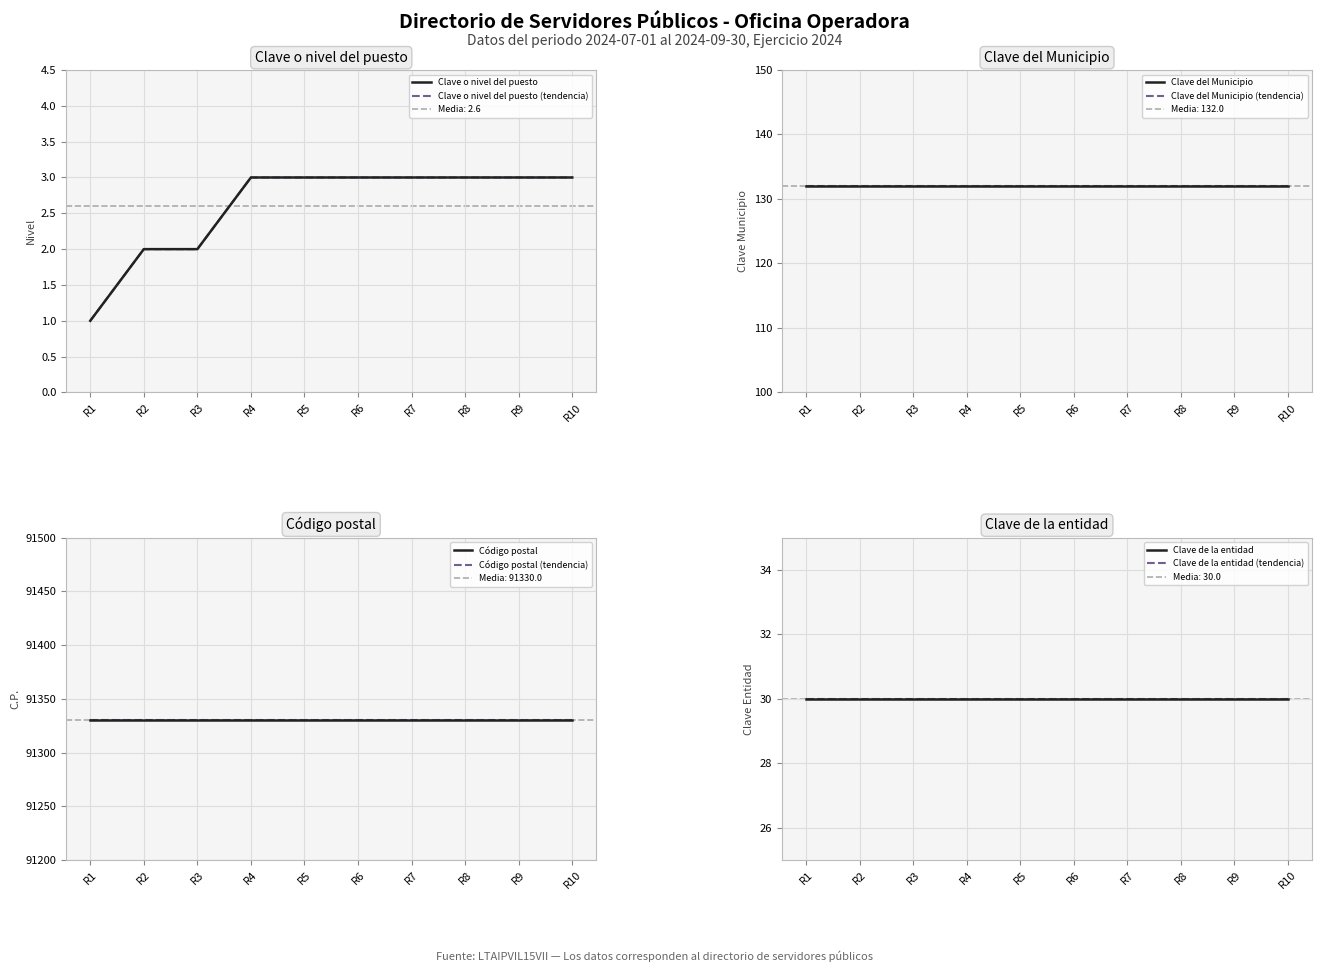

Reading left to right, list all the values displayed in this chart.

Clave o nivel del puesto: 1	2	2	3	3	3	3	3	3	3
Clave del Municipio: 132	132	132	132	132	132	132	132	132	132
Código postal: 91330	91330	91330	91330	91330	91330	91330	91330	91330	91330
Clave de la entidad: 30	30	30	30	30	30	30	30	30	30